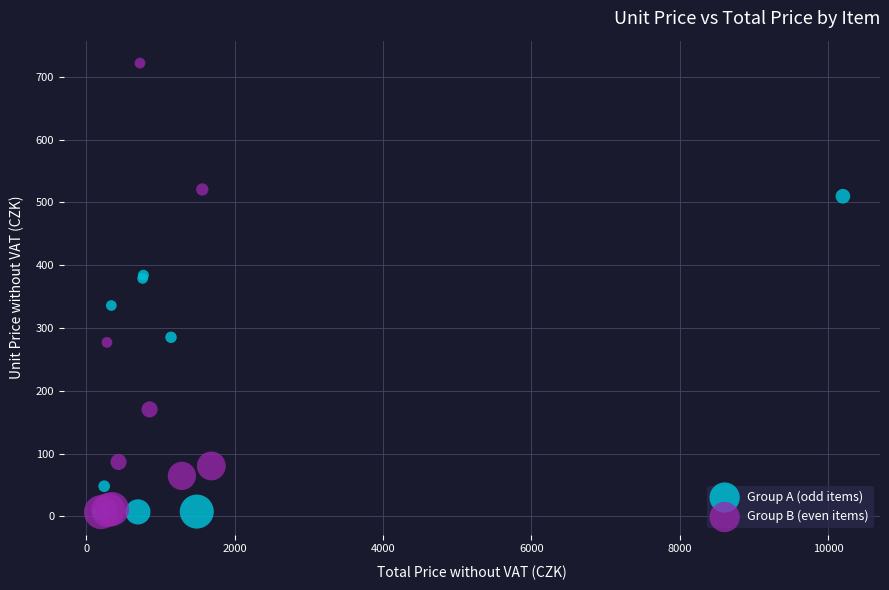

Which series contains the highest Y value?

Group B (even items)